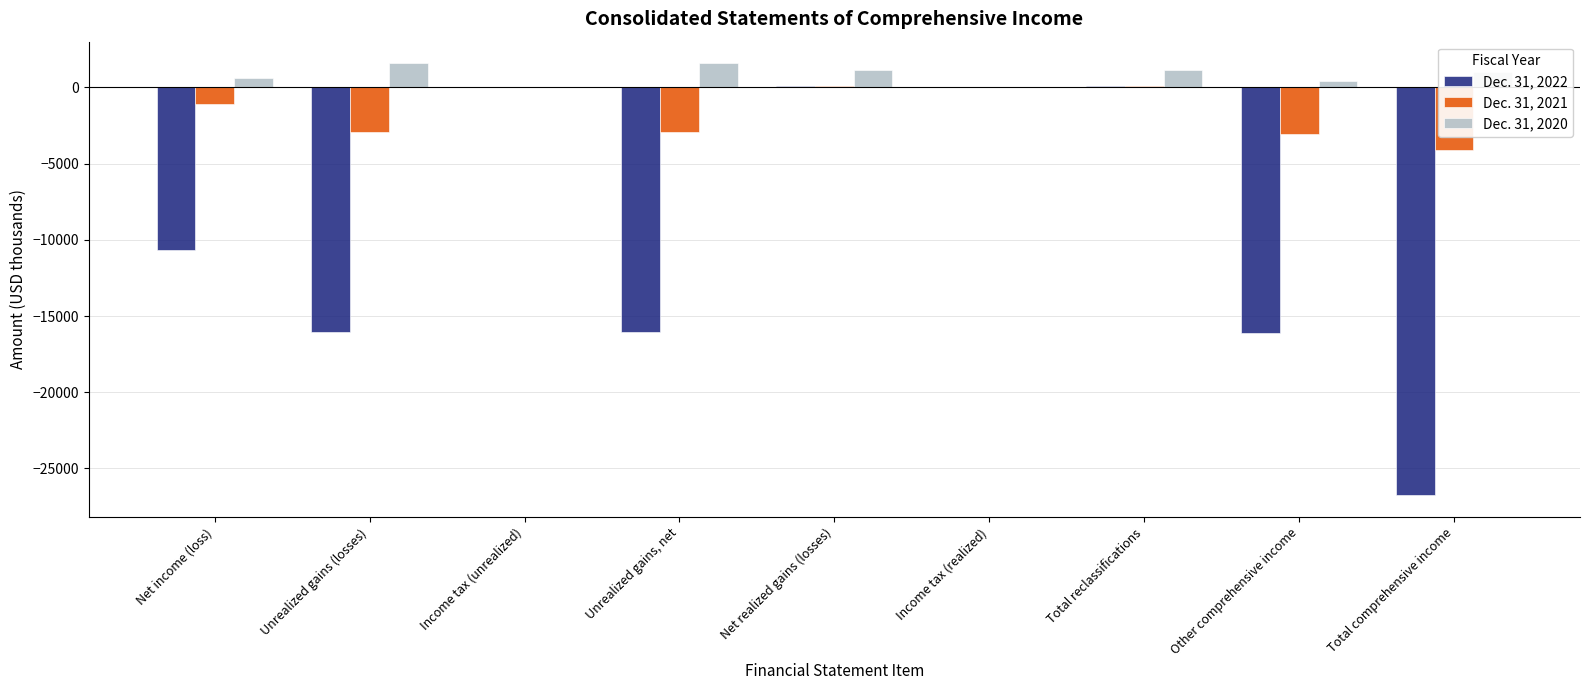

True or false: Dec. 31, 2021 has a value of -2776 at Total comprehensive income.

False